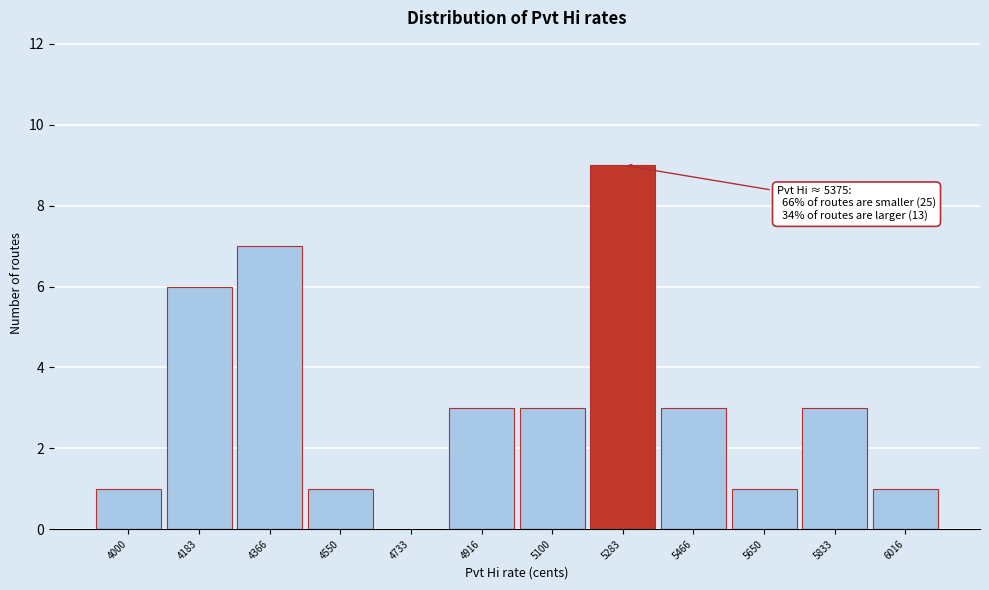

Reading left to right, extract all data points from this chart.

4000=1	4183=6	4366=7	4550=1	4733=0	4916=3	5100=3	5283=9	5466=3	5650=1	5833=3	6016=1